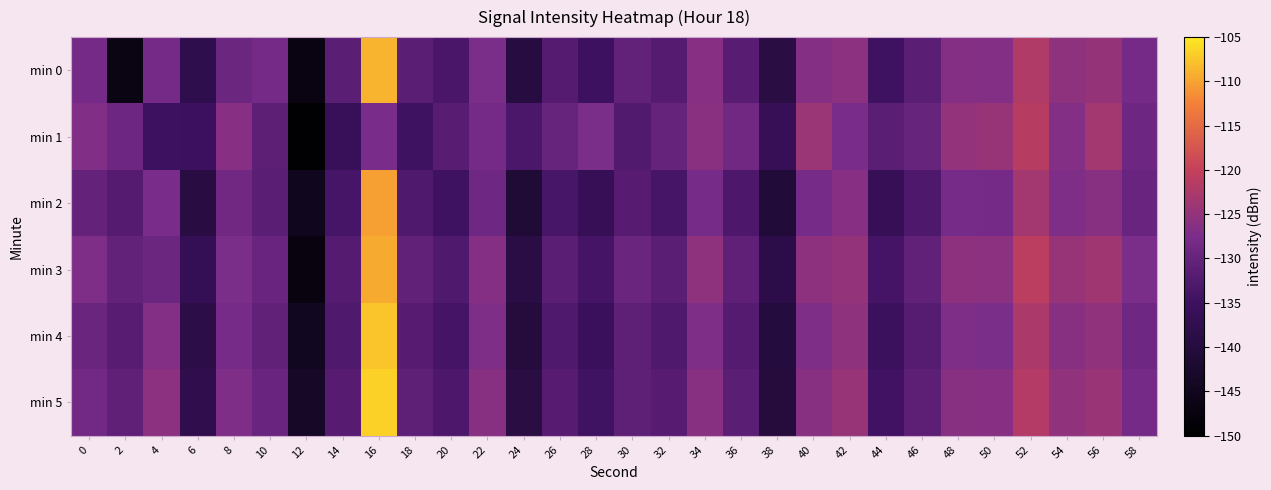

Which series has the largest range (max minus min)?

min 0